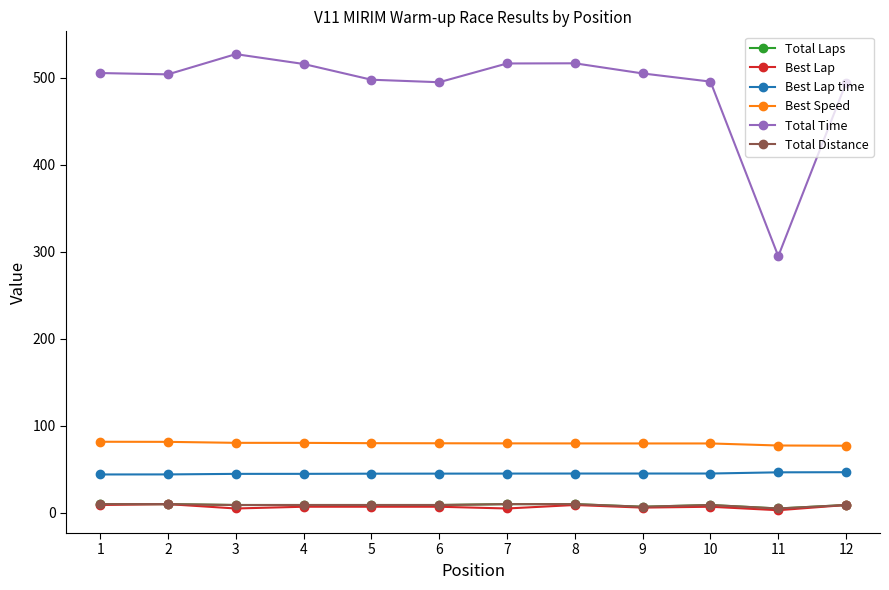

At which label does Best Speed reach its minimum?

12